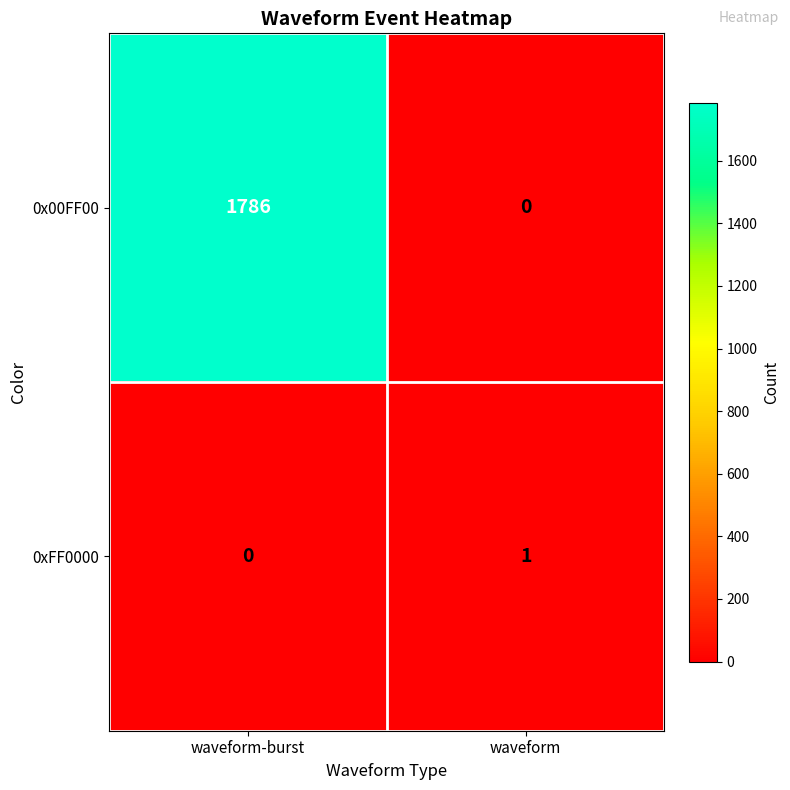

At waveform, list the series in order from largest to smallest.

0xFF0000, 0x00FF00